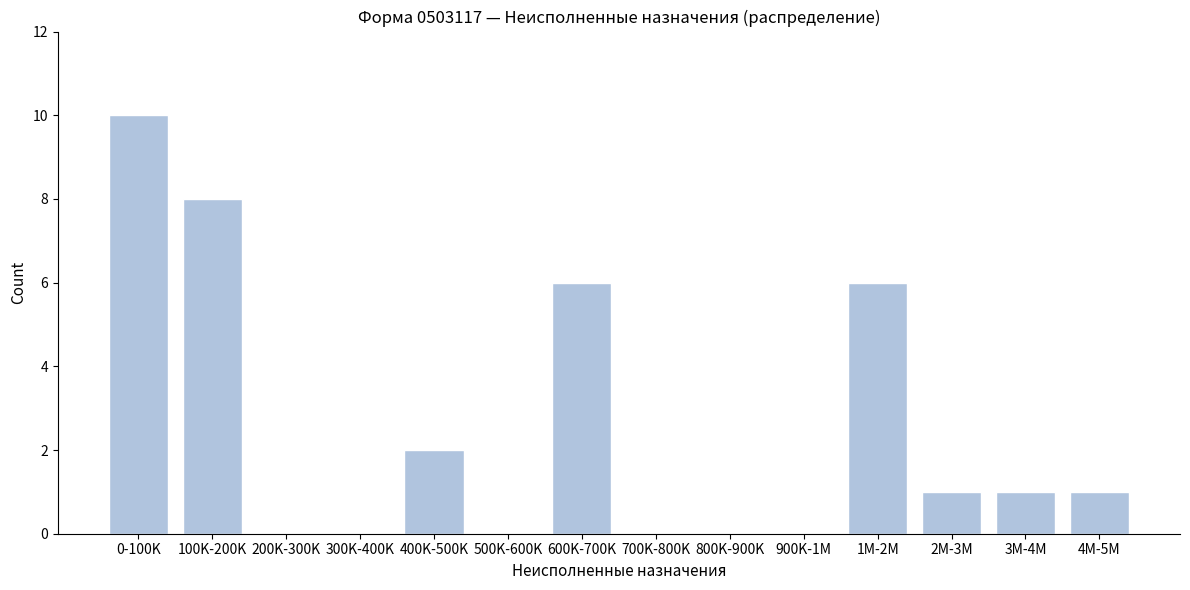

Reading left to right, transcribe all the data shown in this chart.

0-100K=10	100K-200K=8	200K-300K=0	300K-400K=0	400K-500K=2	500K-600K=0	600K-700K=6	700K-800K=0	800K-900K=0	900K-1M=0	1M-2M=6	2M-3M=1	3M-4M=1	4M-5M=1